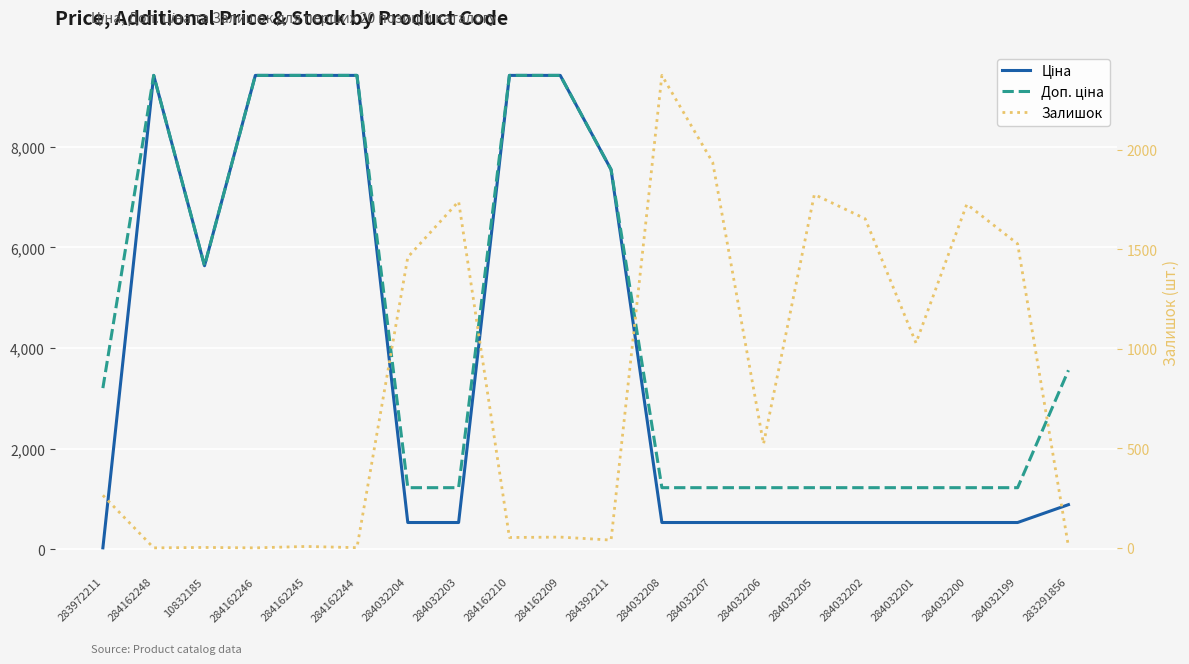

What is the difference between the second highest and second lowest values in the Доп. ціна series?

8189.7